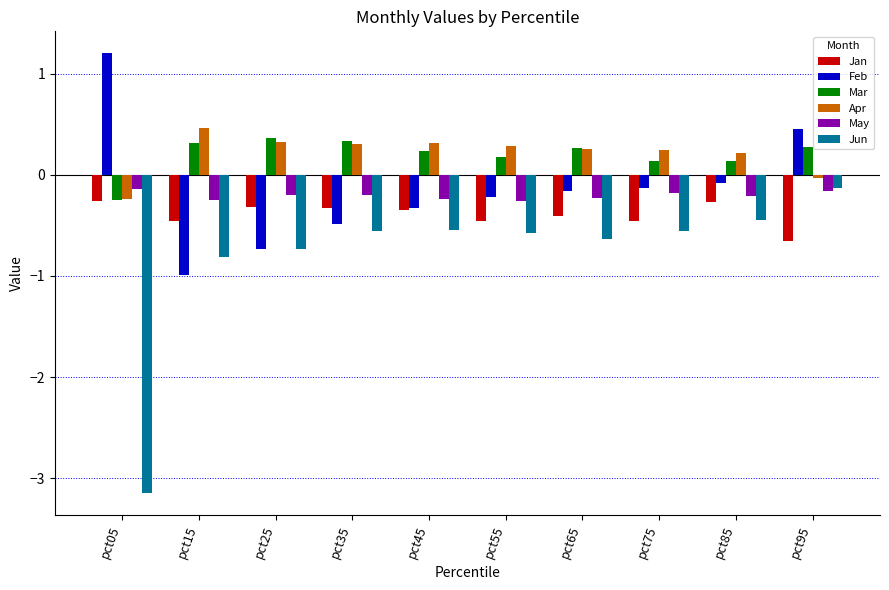

What is the difference between the second highest and second lowest values in the May series?

0.1